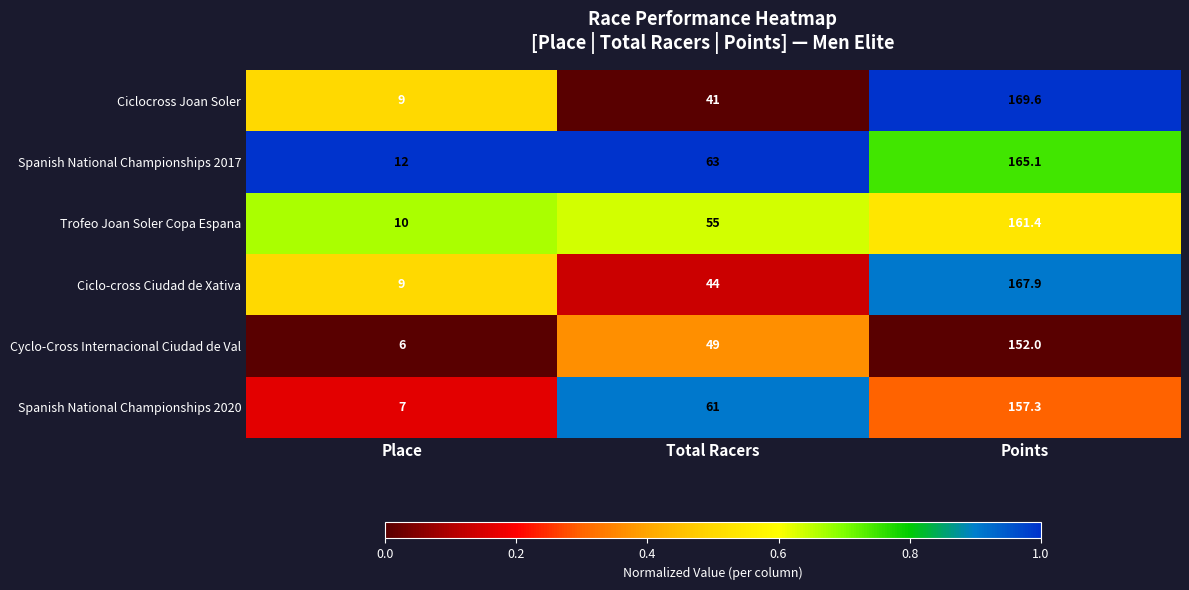

Is it true that Spanish National Championships 2020 equals 157.3 at Points?

True